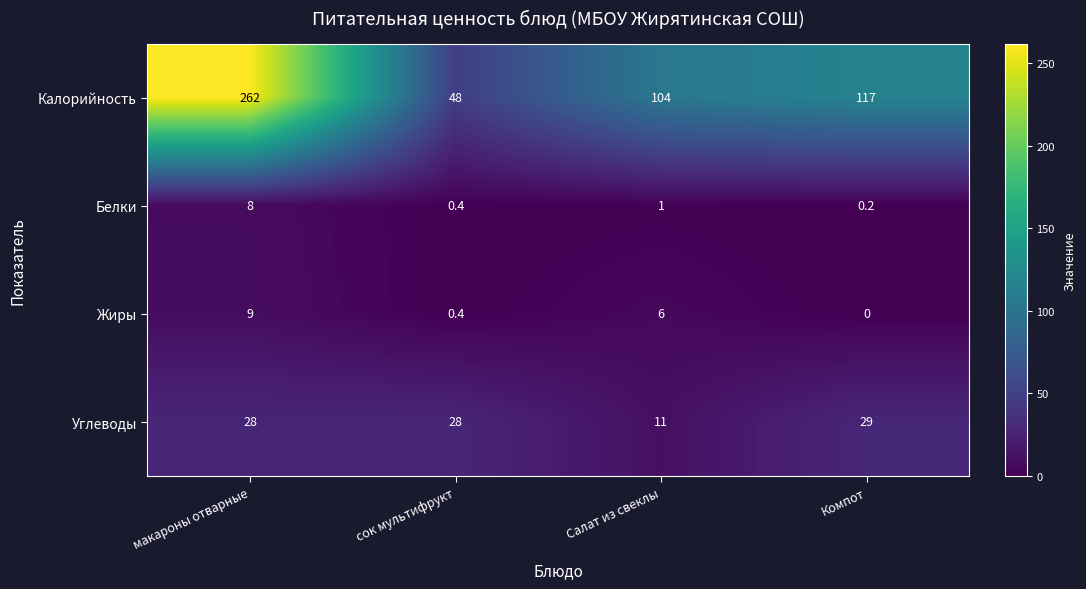

What is the sum of the Жиры values at Компот and Салат из свеклы?

6.0